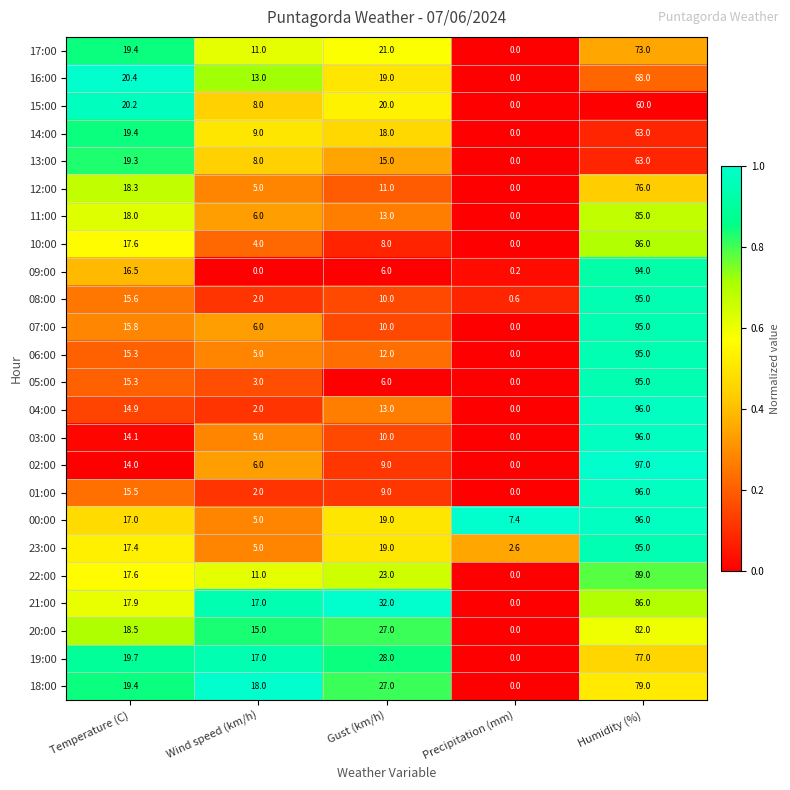

What is the difference between the maximum and minimum values in the 08:00 series?

94.4